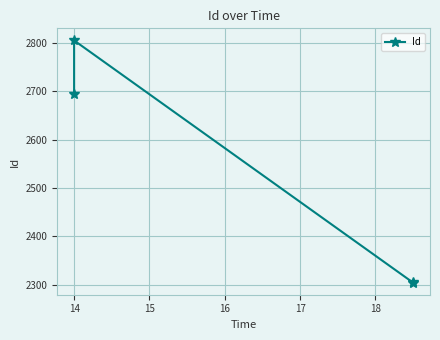

Count the number of data series in this chart.

1